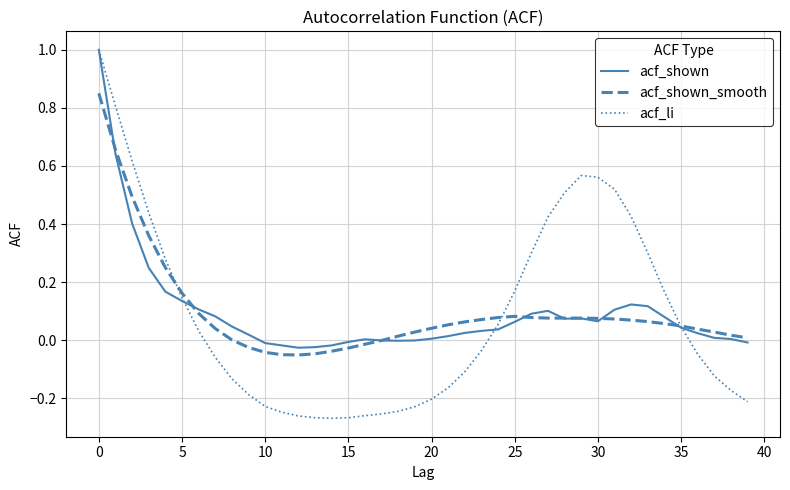

Which series has the widest spread of values?

acf_li